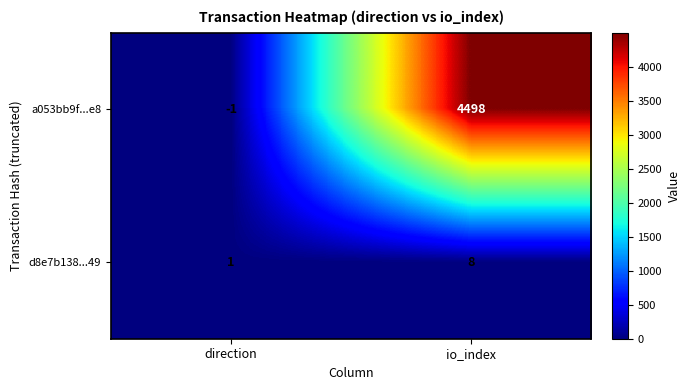

Rank the series by their maximum value, from lowest to highest.

d8e7b138...49, a053bb9f...e8